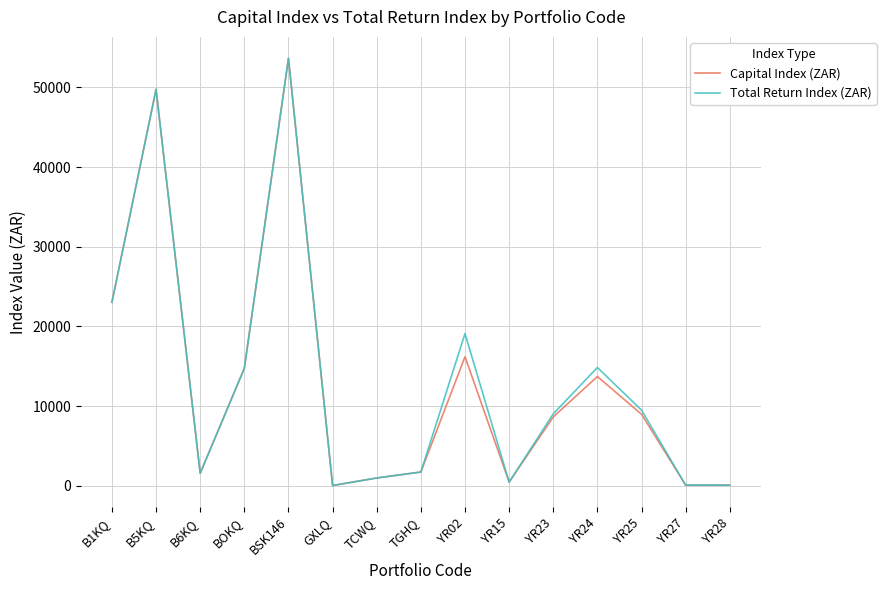

Which category has the highest value in the Total Return Index (ZAR) series?

BSK146